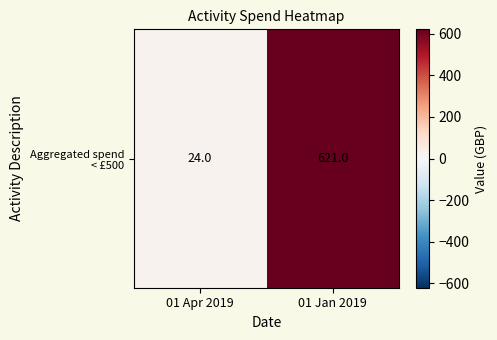

Reading left to right, transcribe all the data shown in this chart.

01 Apr 2019=24	01 Jan 2019=621